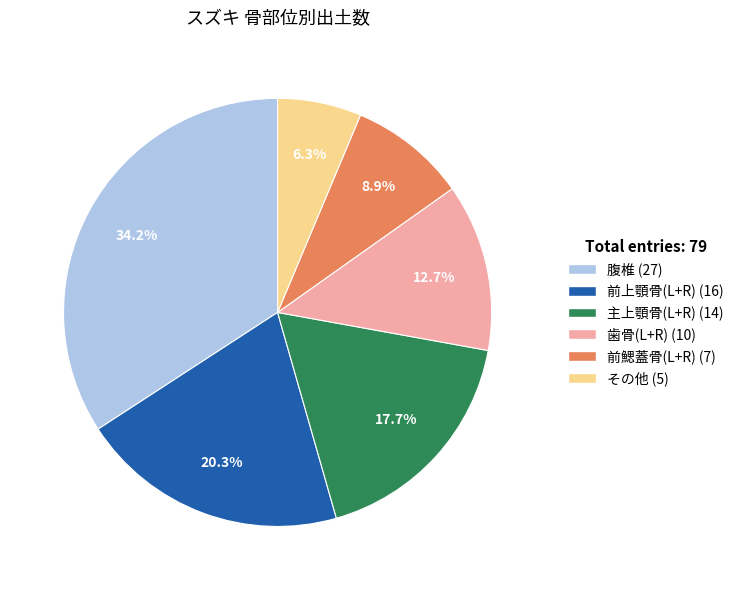

Which slice is the smallest?

その他 (5)